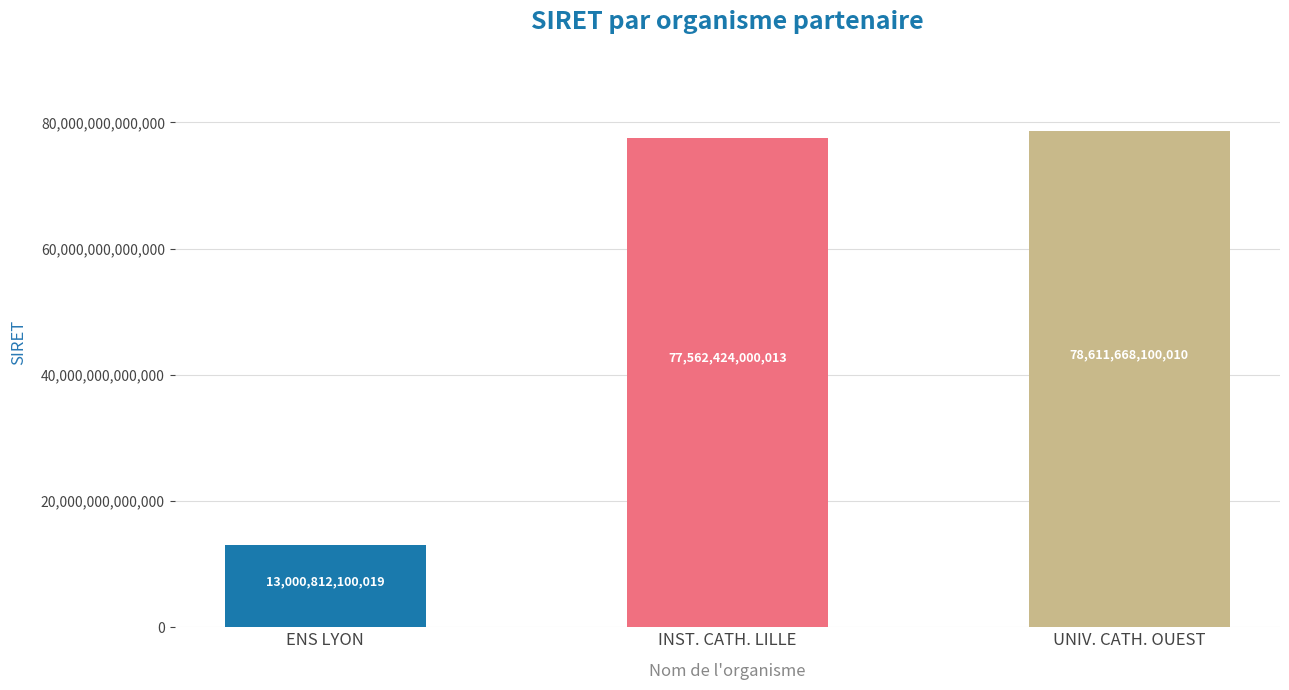

Rank the categories by value from highest to lowest.

UNIV. CATH. OUEST, INST. CATH. LILLE, ENS LYON